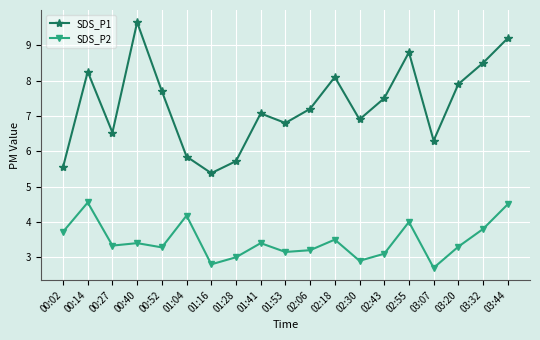

At which category does SDS_P2 reach its first local peak?

00:14